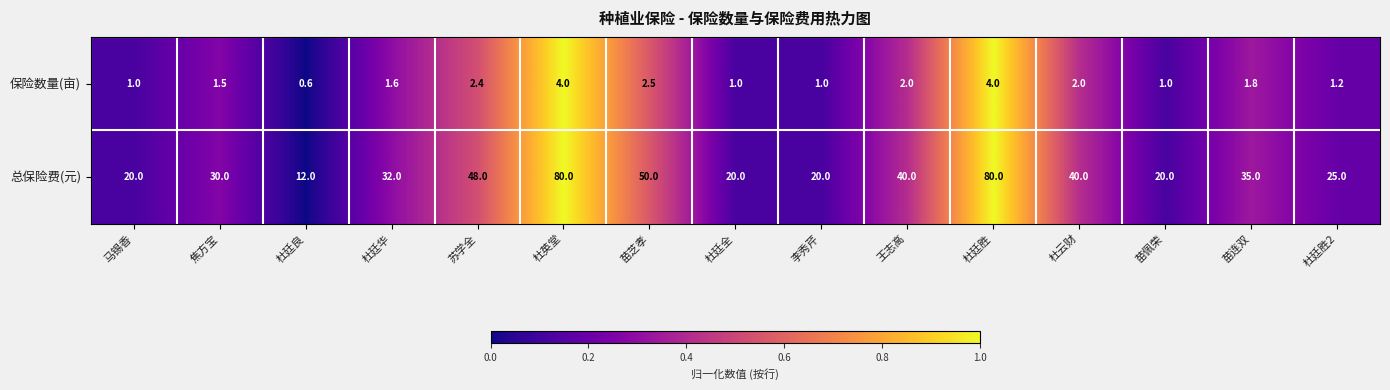

Is it true that 总保险费(元) equals 40.0 at 王志高?

True